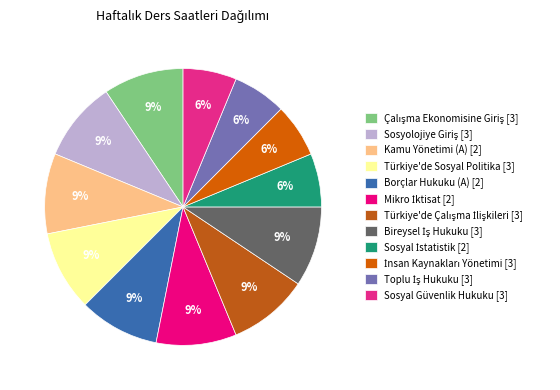

How much of the chart is everything except Çalışma Ekonomisine Giriş [3]?

90.6%